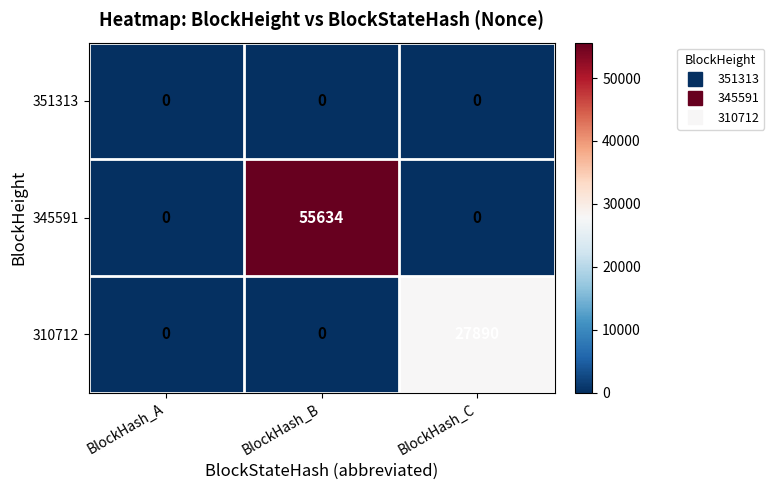

How many data points does each series have?

3